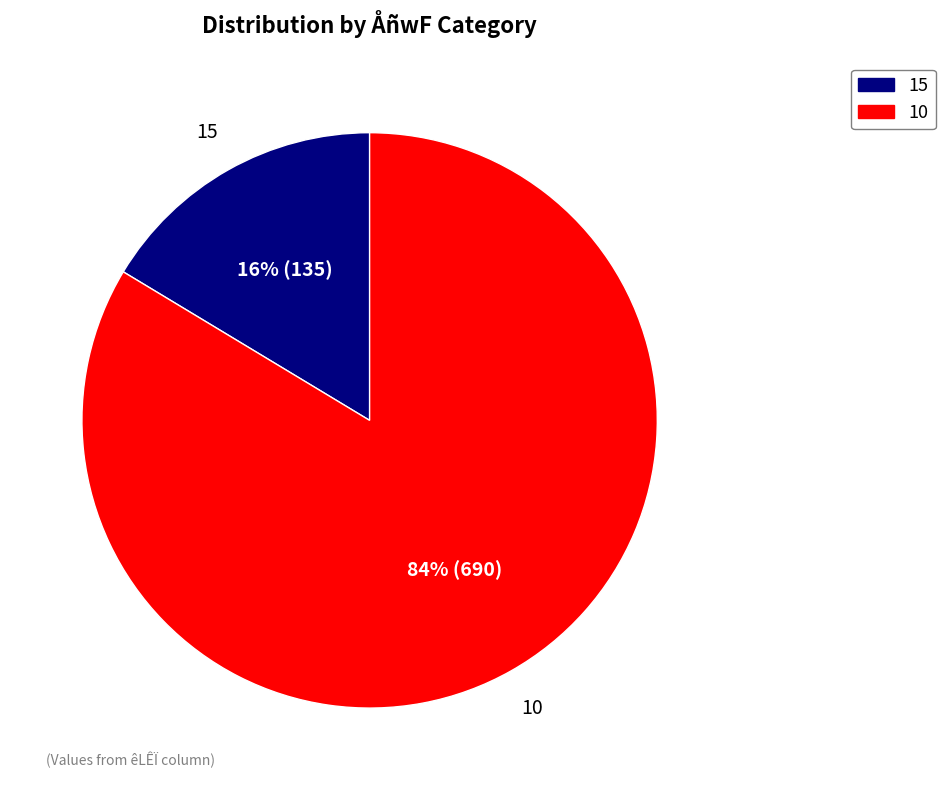

Is the sum of 15 and 10 greater than half?

Yes